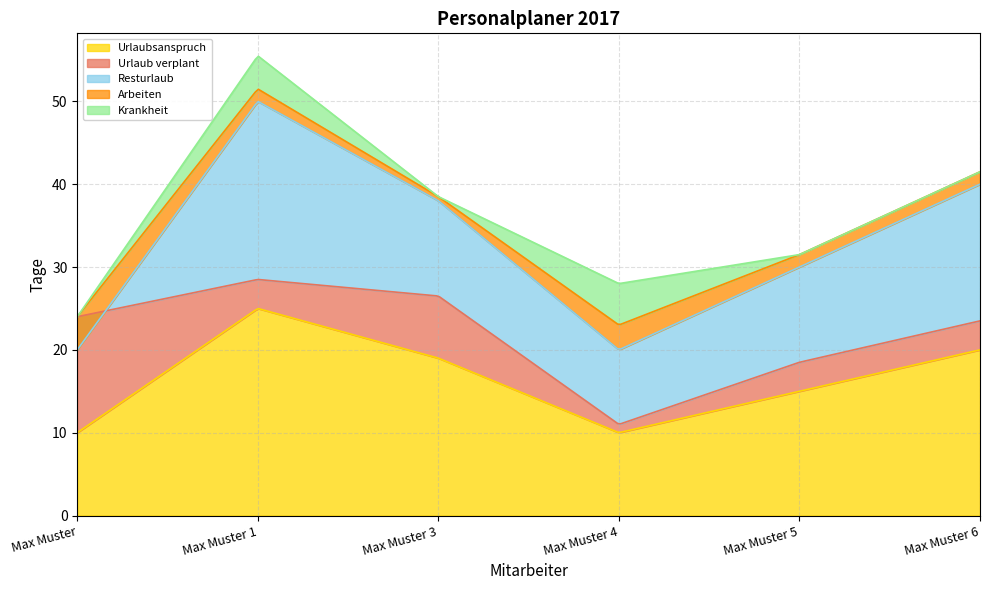

Rank the series by their maximum value, from lowest to highest.

Arbeiten, Krankheit, Urlaub verplant, Resturlaub, Urlaubsanspruch